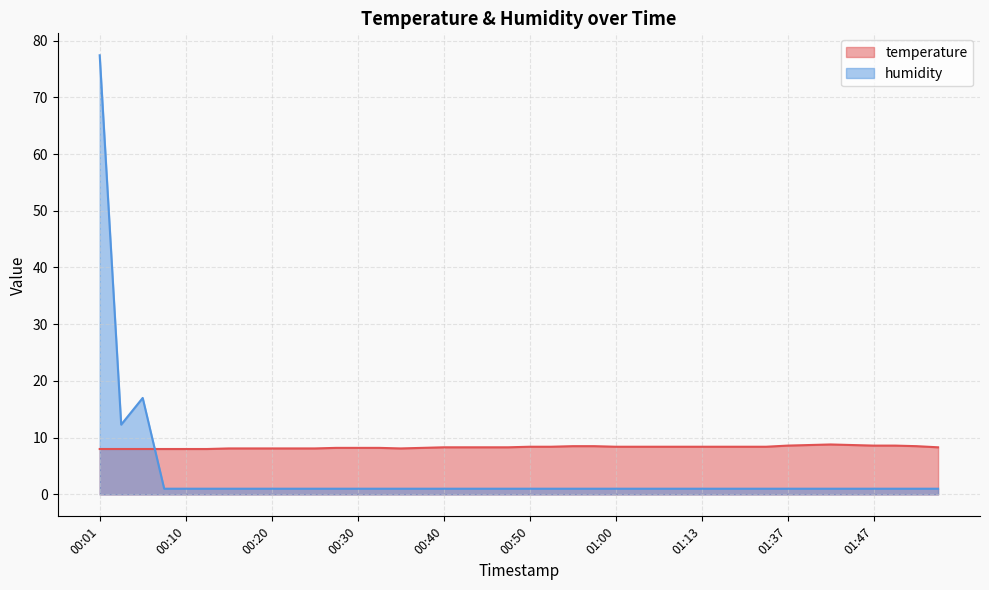

Reading left to right, list all the values displayed in this chart.

temperature: 00:01=8.0	00:03=8.0	00:05=8.0	00:08=8.0	00:10=8.0	00:13=8.0	00:15=8.1	00:18=8.1	00:20=8.1	00:23=8.1	00:25=8.1	00:27=8.2	00:30=8.2	00:32=8.2	00:35=8.1	00:37=8.2	00:40=8.3	00:42=8.3	00:45=8.3	00:48=8.3	00:50=8.4	00:53=8.4	00:55=8.5	00:58=8.5	01:00=8.4	01:02=8.4	01:05=8.4	01:10=8.4	01:13=8.4	01:18=8.4	01:24=8.4	01:27=8.4	01:37=8.6	01:40=8.7	01:42=8.8	01:45=8.7	01:47=8.6	01:50=8.6	01:52=8.5	01:57=8.3
humidity: 00:01=77.4	00:03=12.3	00:05=17.0	00:08=1.0	00:10=1.0	00:13=1.0	00:15=1.0	00:18=1.0	00:20=1.0	00:23=1.0	00:25=1.0	00:27=1.0	00:30=1.0	00:32=1.0	00:35=1.0	00:37=1.0	00:40=1.0	00:42=1.0	00:45=1.0	00:48=1.0	00:50=1.0	00:53=1.0	00:55=1.0	00:58=1.0	01:00=1.0	01:02=1.0	01:05=1.0	01:10=1.0	01:13=1.0	01:18=1.0	01:24=1.0	01:27=1.0	01:37=1.0	01:40=1.0	01:42=1.0	01:45=1.0	01:47=1.0	01:50=1.0	01:52=1.0	01:57=1.0